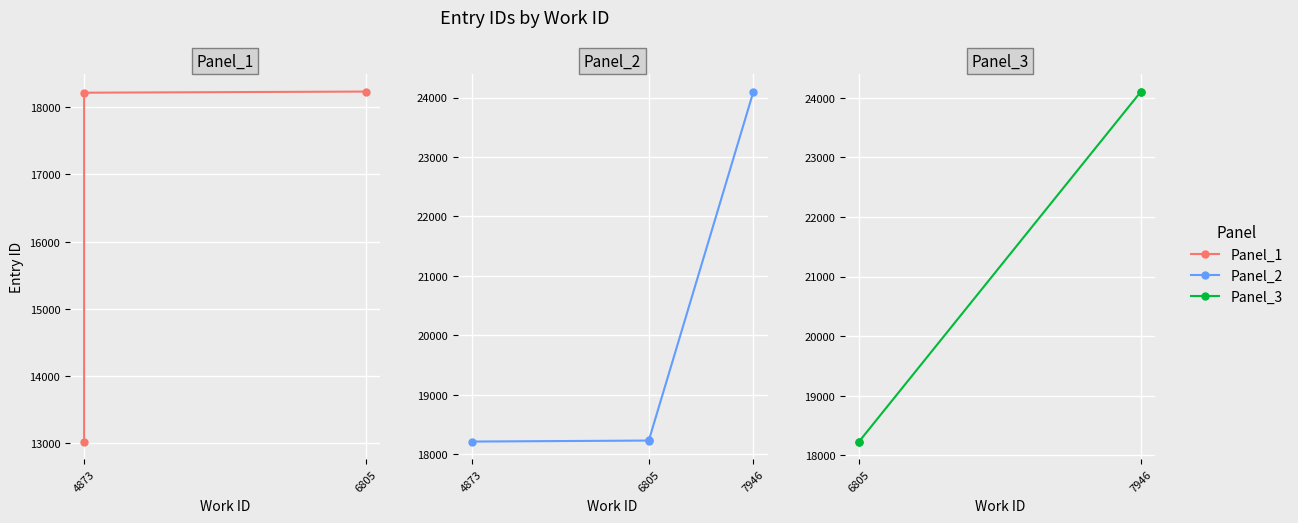

True or false: id and work_id cross at least once.

False